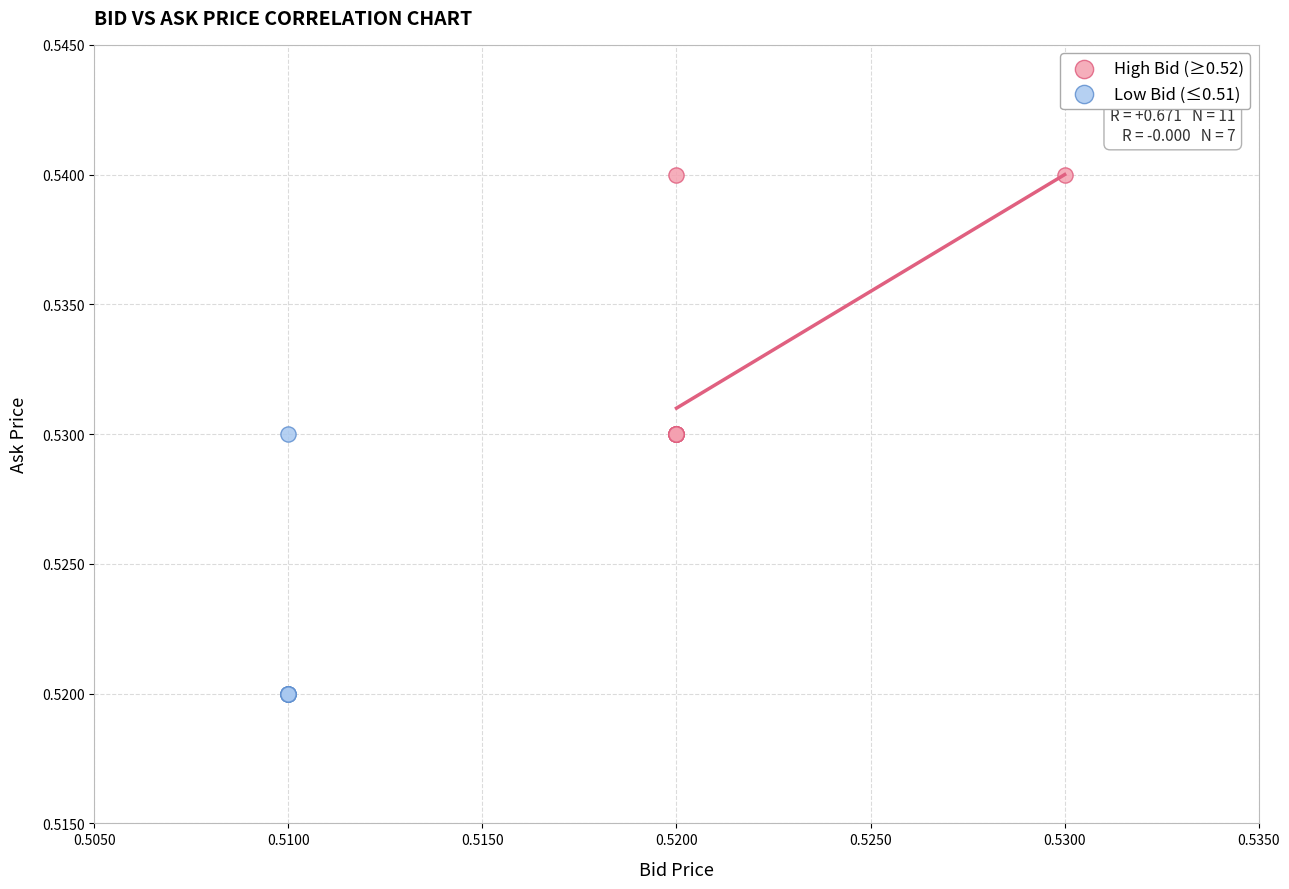

Which series reaches the minimum Y coordinate?

Low Bid (≤0.51)